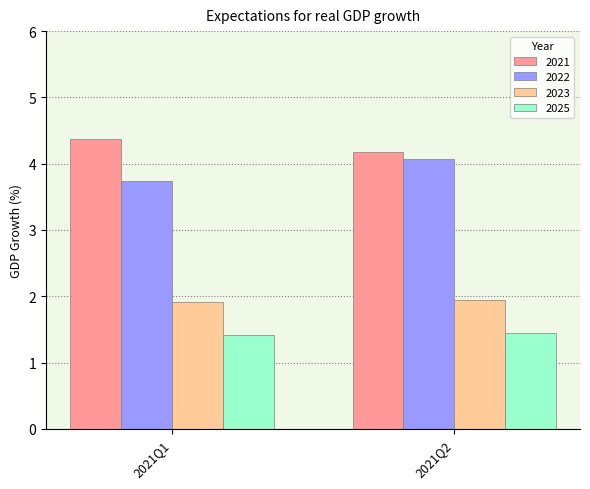

Rank the series by their maximum value, from lowest to highest.

2025, 2023, 2022, 2021